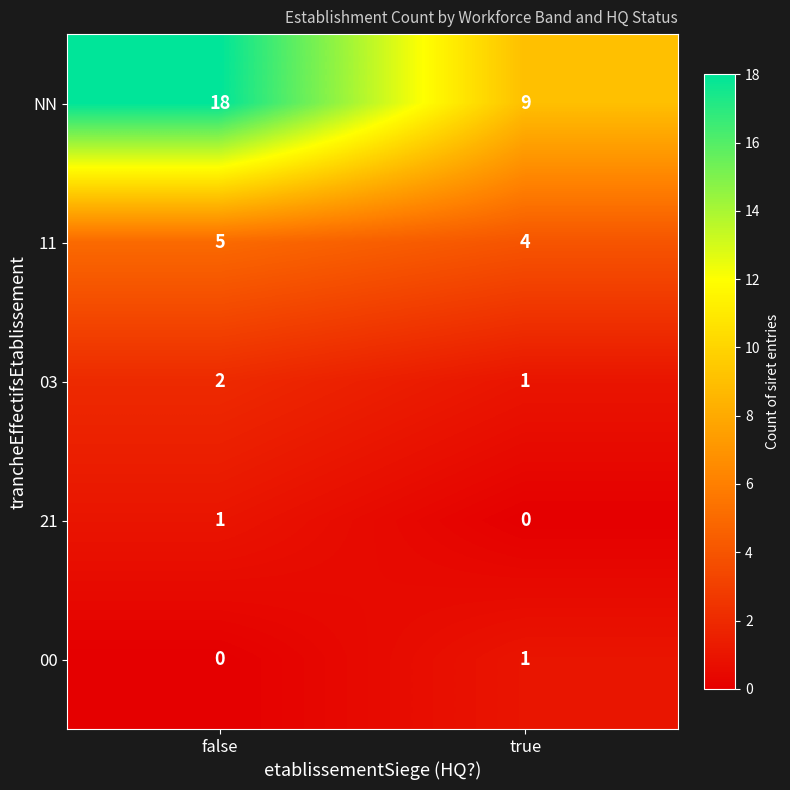

True or false: 00 has a value of 1 at true.

True